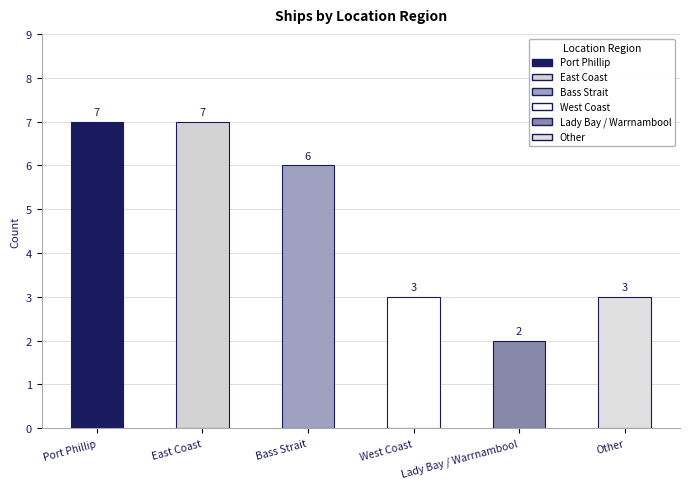

What position from the left is Port Phillip?

1